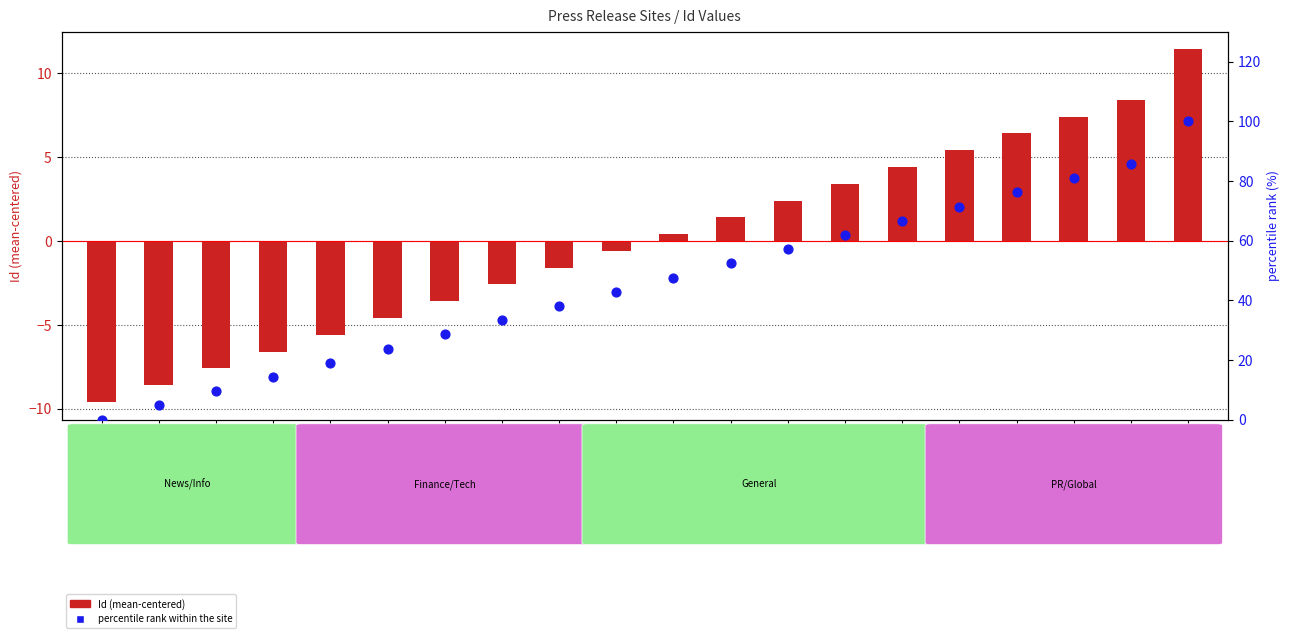

At how many categories does at least one series exceed 32?

13